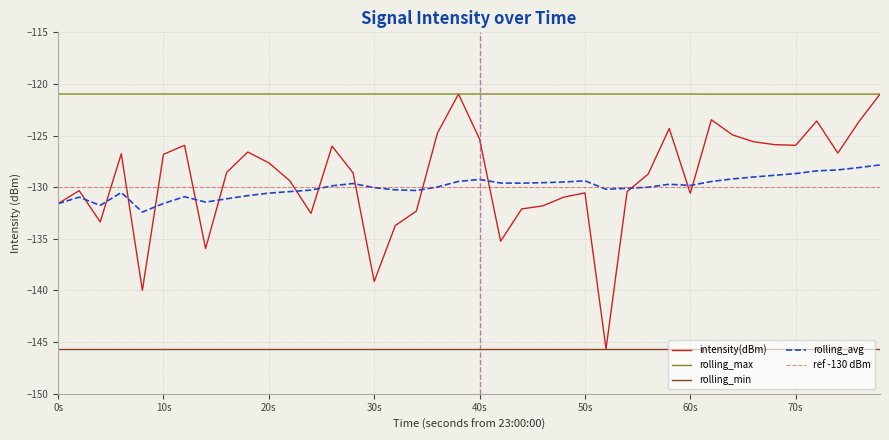

True or false: rolling_max has a value of -201.6 at 70s.

False